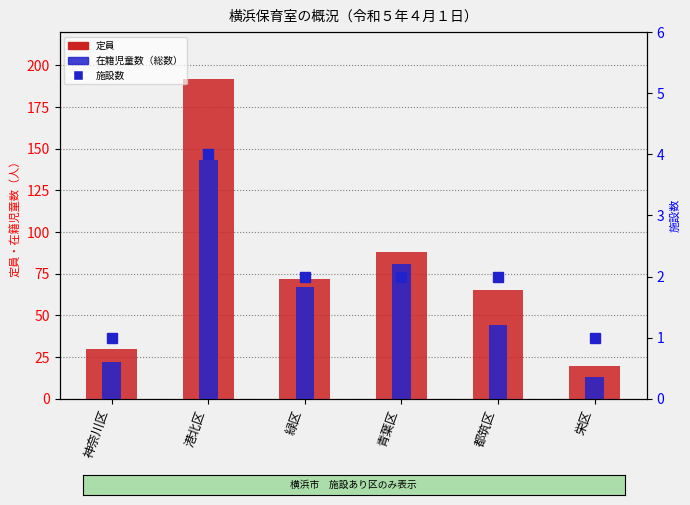

Reading left to right, extract all data points from this chart.

定員: 神奈川区=30	港北区=192	緑区=72	青葉区=88	都筑区=65	栄区=20
在籍児童数（総数）: 神奈川区=22	港北区=143	緑区=67	青葉区=81	都筑区=44	栄区=13
施設数: 神奈川区=1	港北区=4	緑区=2	青葉区=2	都筑区=2	栄区=1